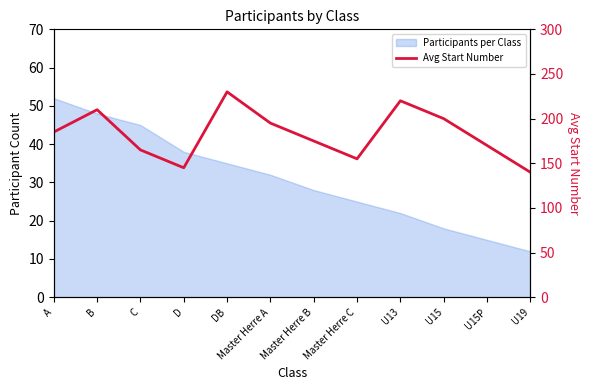

How many points are lower than both their immediate neighbors (excluding endpoints)?

2